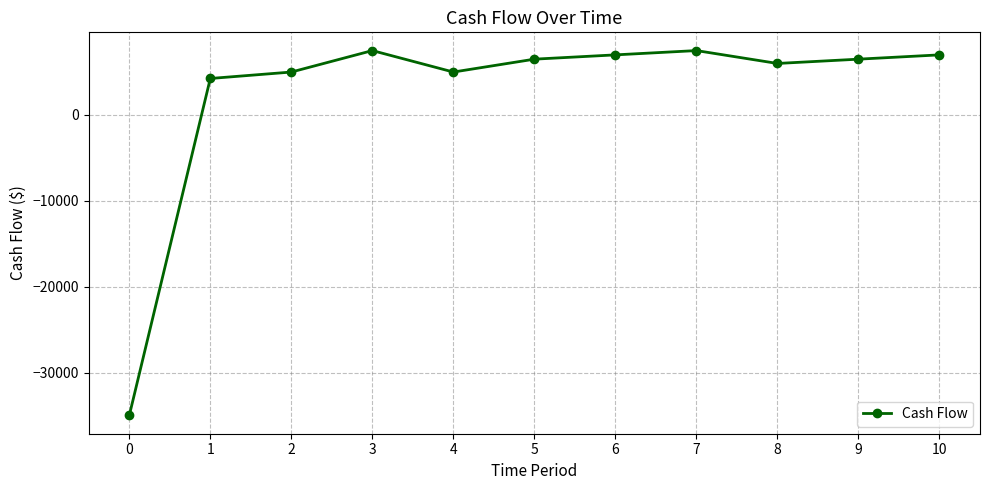

How many values are below 6500?

5